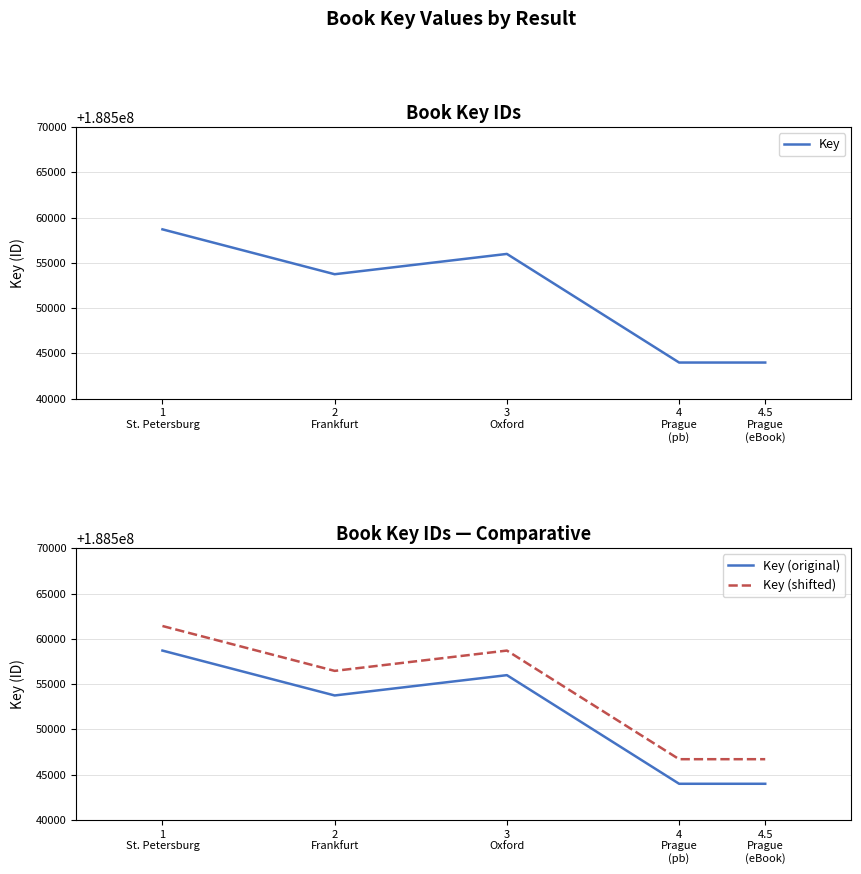

At which label does Key reach its peak?

1
St. Petersburg